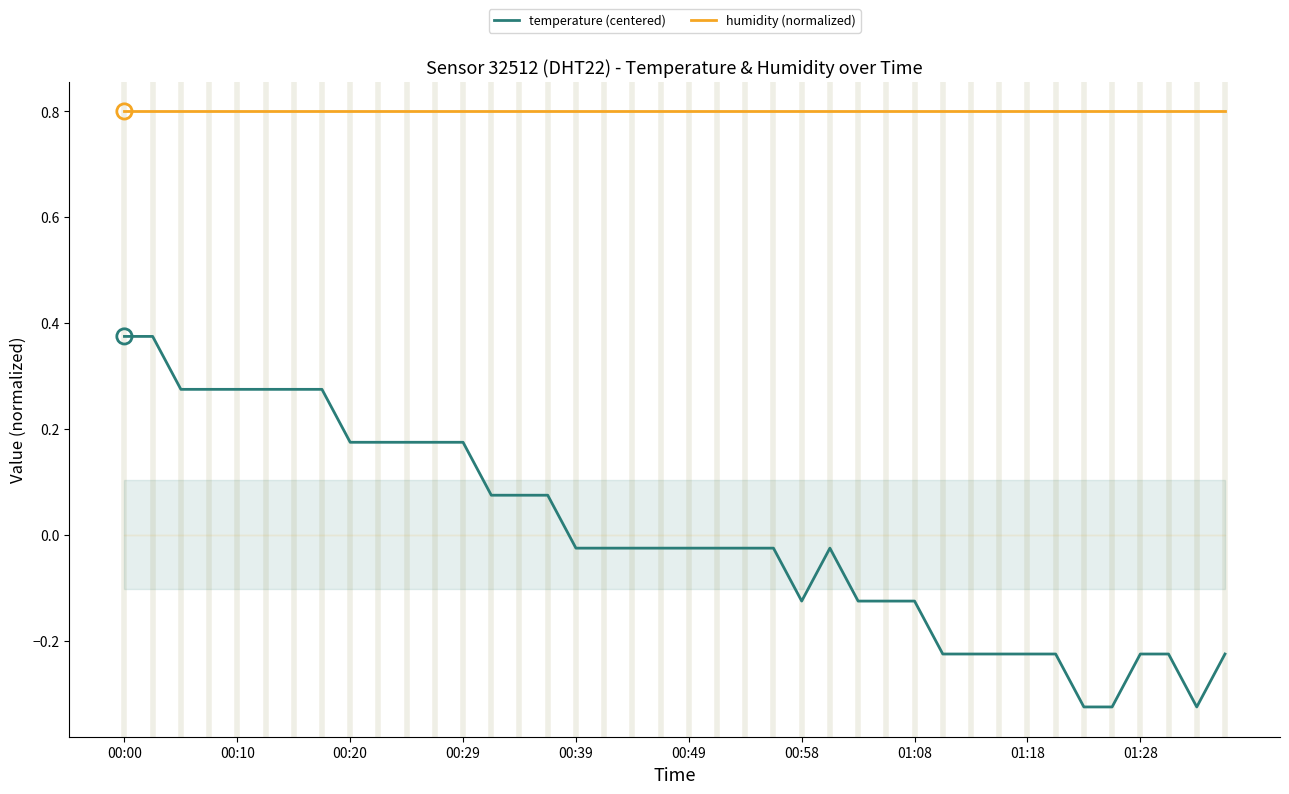

What are all the series names shown in the legend?

temperature (centered), humidity (normalized)